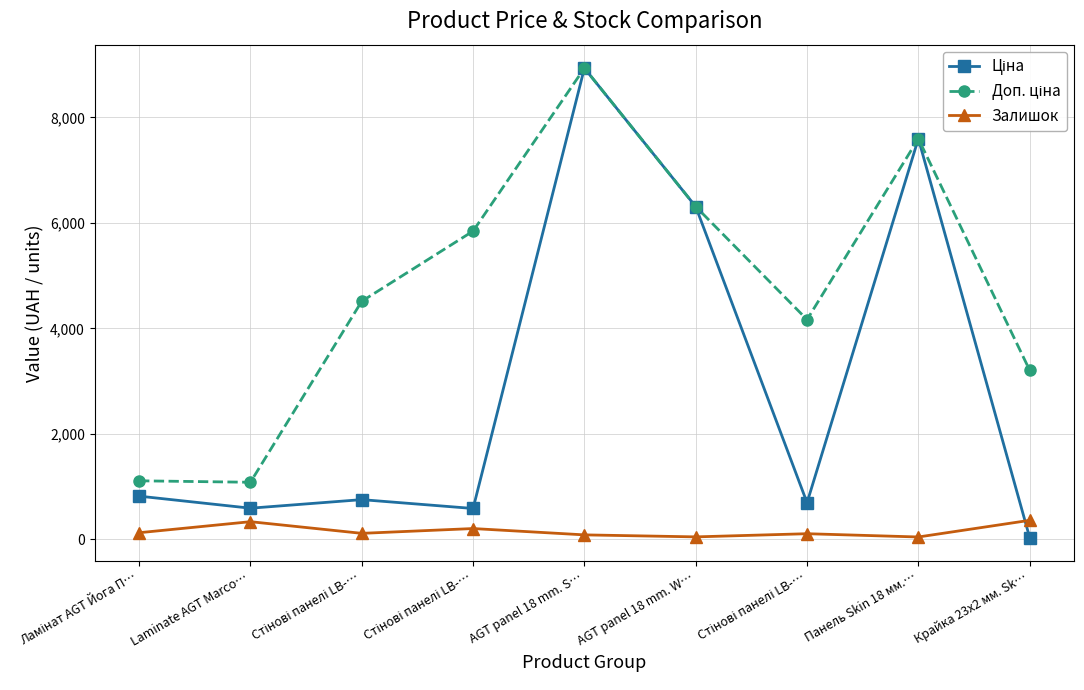

Reading left to right, extract all data points from this chart.

Ціна: 818.5	589.9	752.2	584.4	8934.1	6308.8	694.3	7596.5	32.0
Доп. ціна: 1109.2	1081.7	4513.3	5843.9	8934.1	6308.8	4165.6	7596.5	3205.0
Залишок: 125.0	334.0	113.0	204.0	84.0	46.0	106.0	44.0	360.0